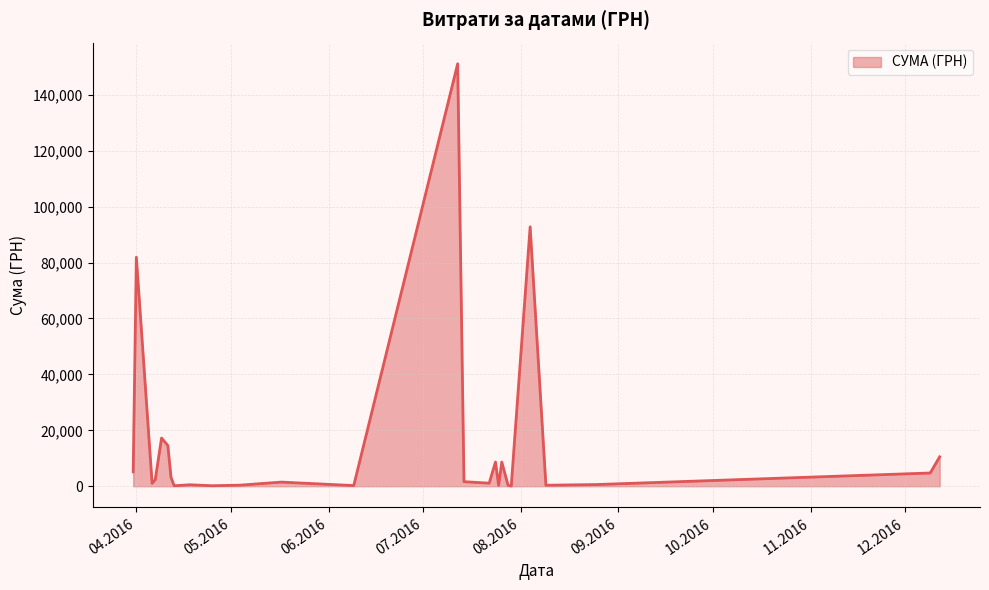

What is the maximum value shown in the chart?

151115.9